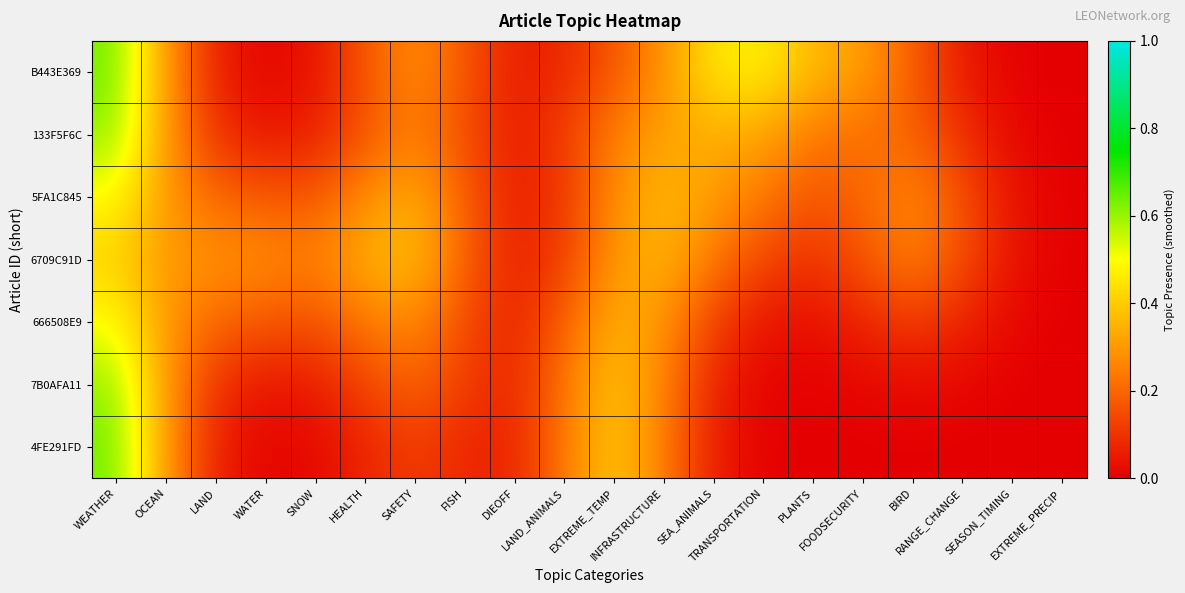

What is the difference between the highest and lowest values at EXTREME_TEMP?

0.2